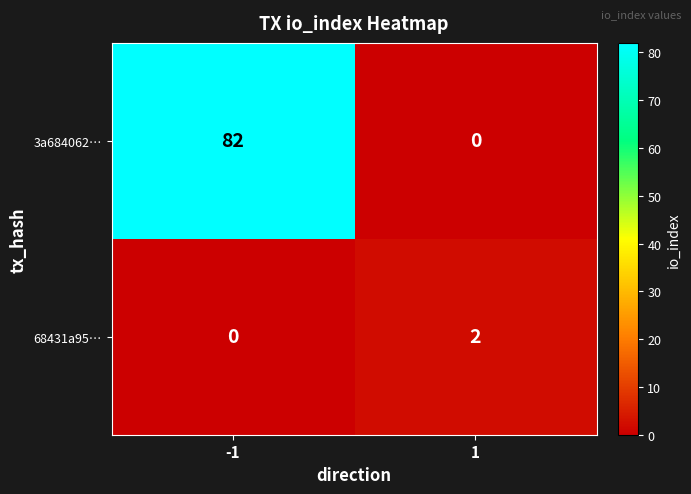

Is it true that 3a684062… equals 44 at -1?

False